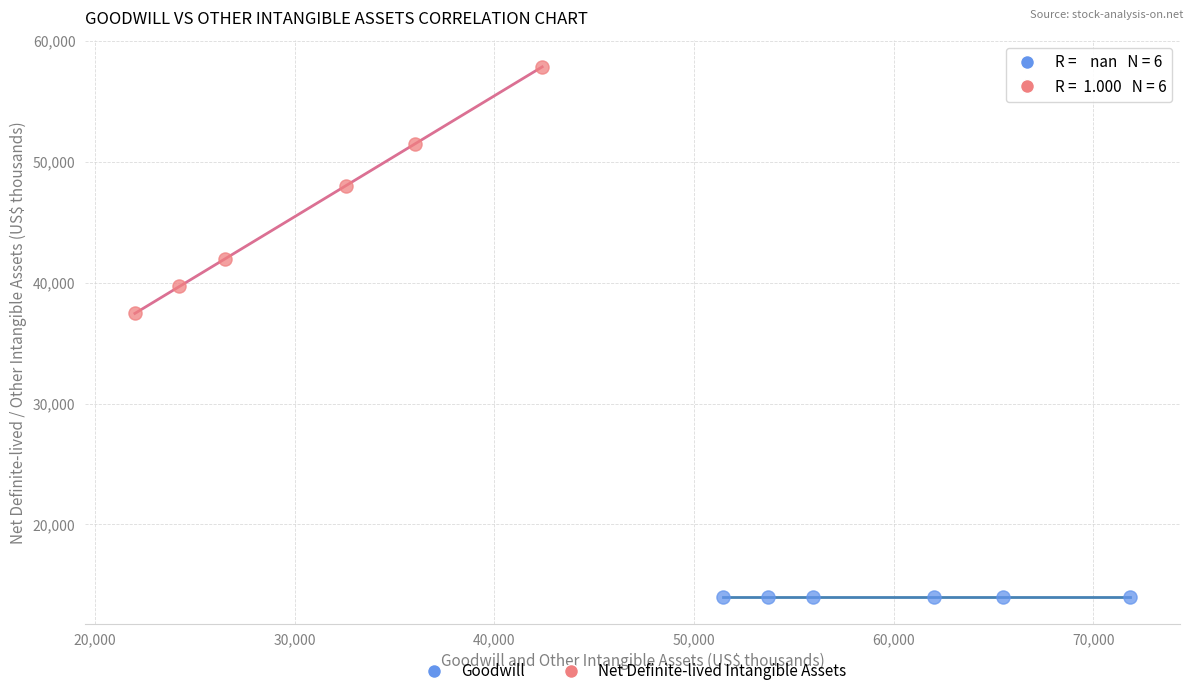

Which series reaches the maximum Y coordinate?

Net Definite-lived Intangible Assets